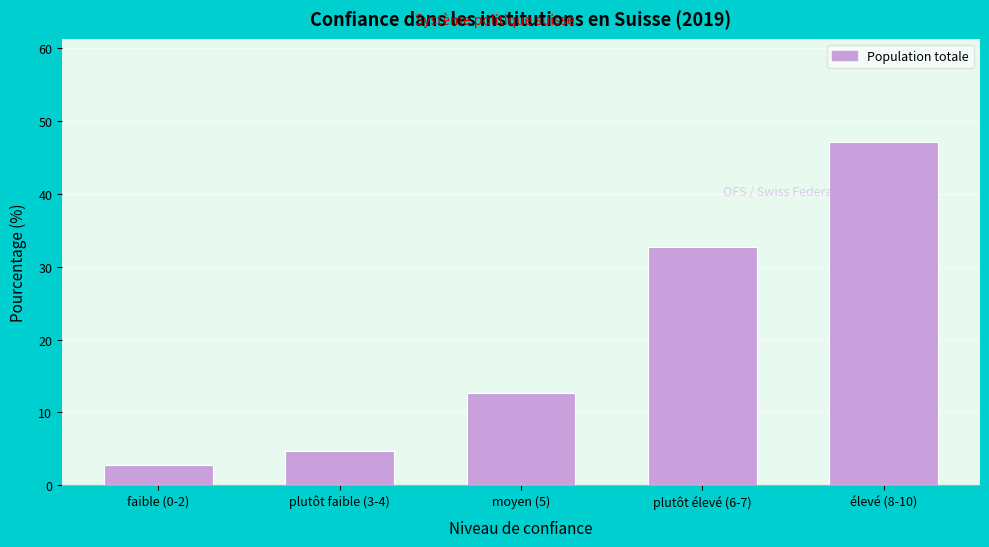

Reading right to left, transcribe all the data shown in this chart.

élevé (8-10)=47.1	plutôt élevé (6-7)=32.6	moyen (5)=12.7	plutôt faible (3-4)=4.7	faible (0-2)=2.8